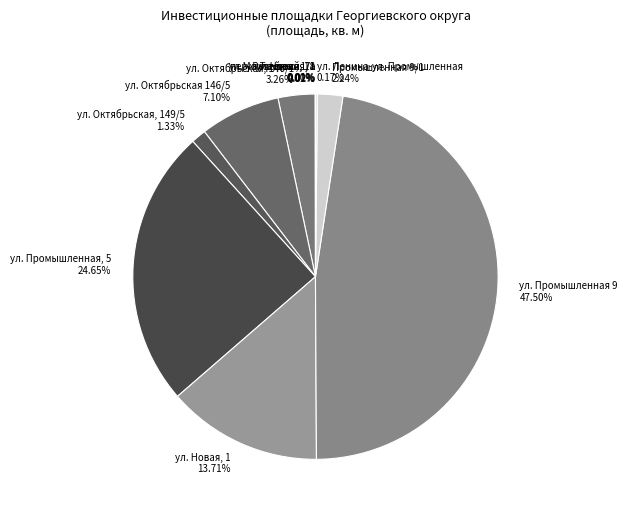

Approximately how many times larger is the value at ул. Промышленная 9 compared to ул. Октябрьская 146/5?

6.7